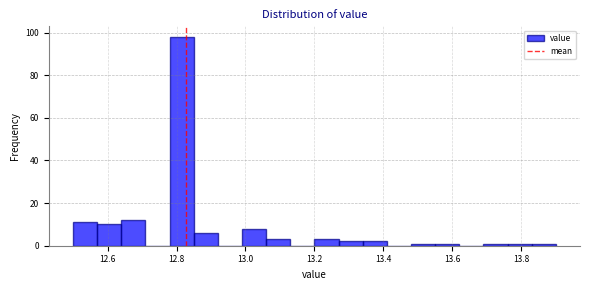

Around what value on the x-axis is the tallest bar? Give the approximate position of its centre, as read against the axis.

12.82